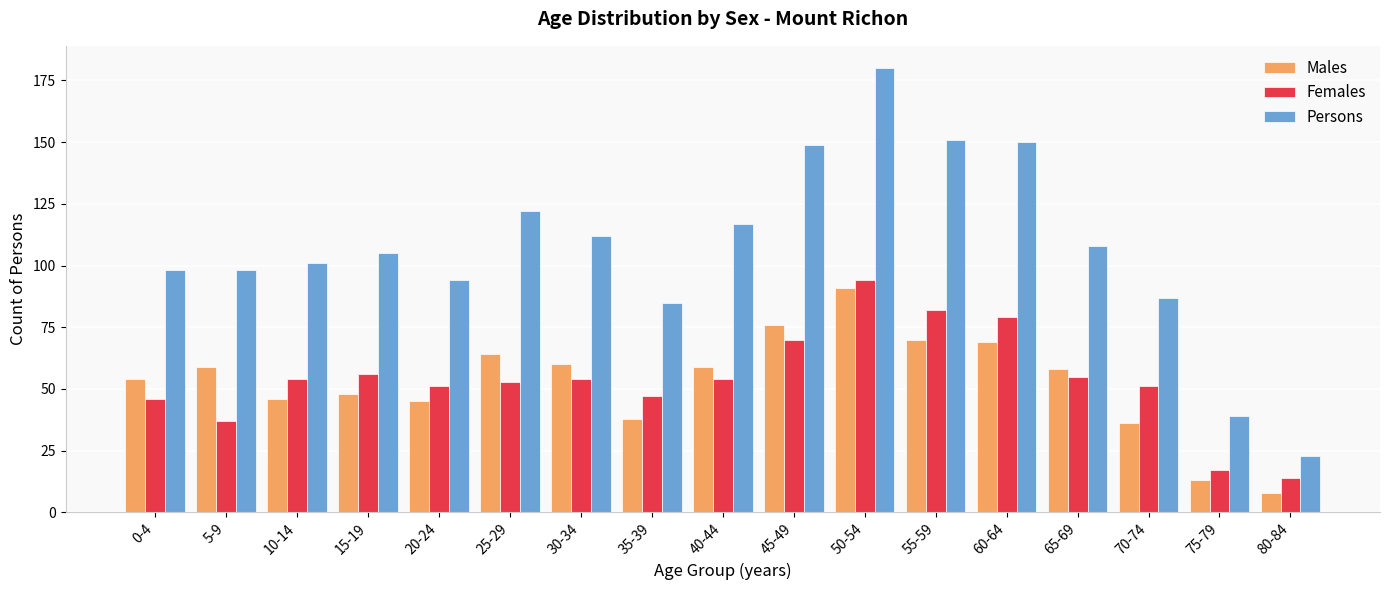

List the series in order of their peak value, lowest first.

Males, Females, Persons